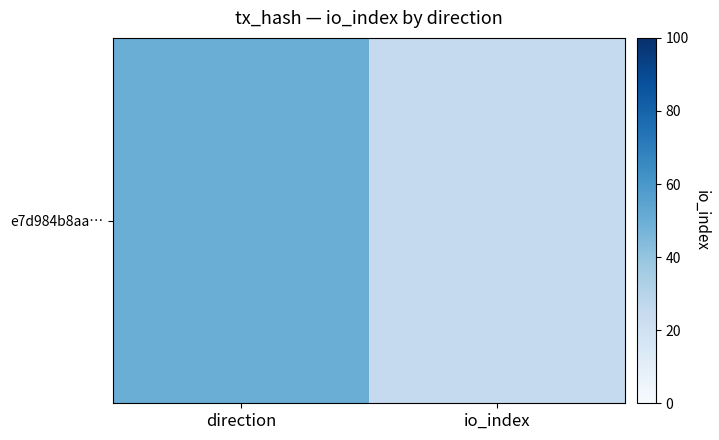

At which category does the chart reach its peak across all series?

io_index